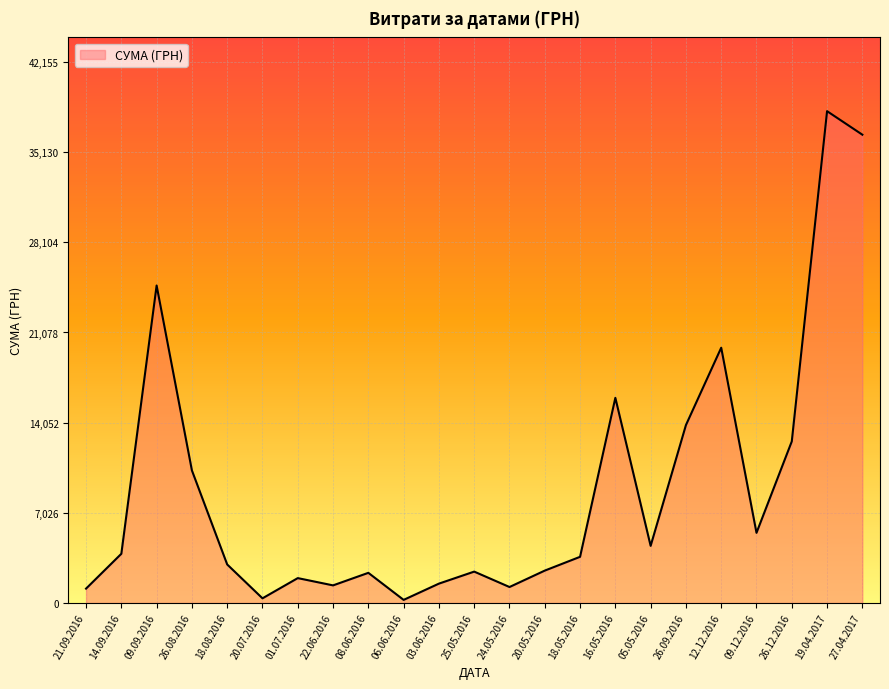

How many lines are shown in the chart?

1